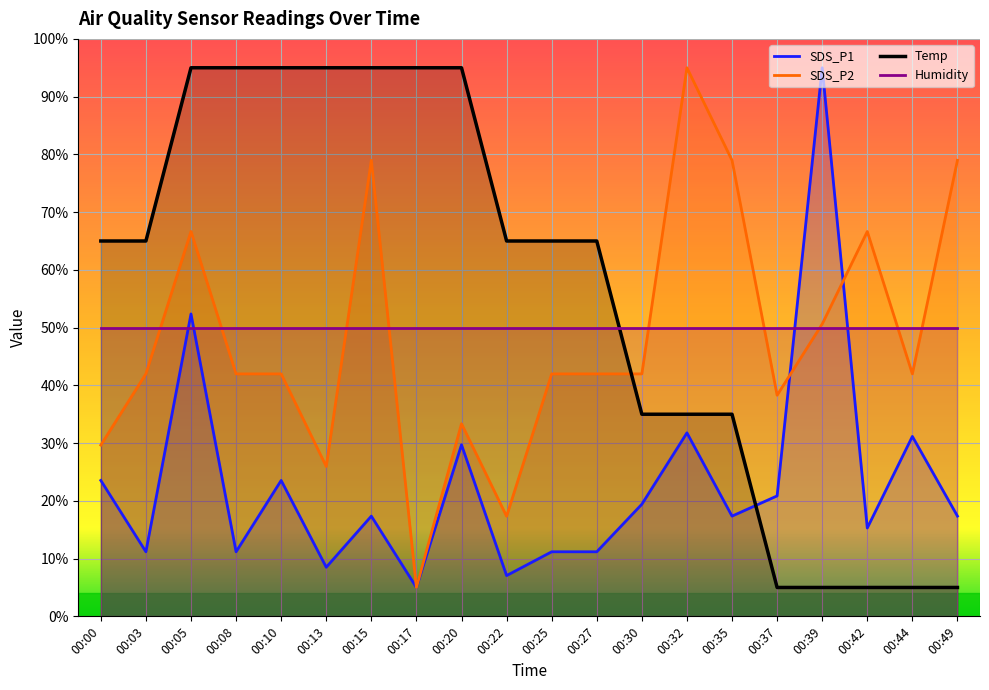

At which category does SDS_P1 reach its first local valley?

00:03